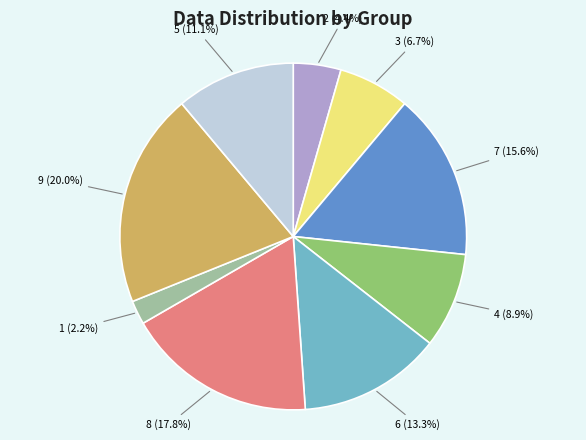

To the nearest percent, what portion does 8 represent?

18%